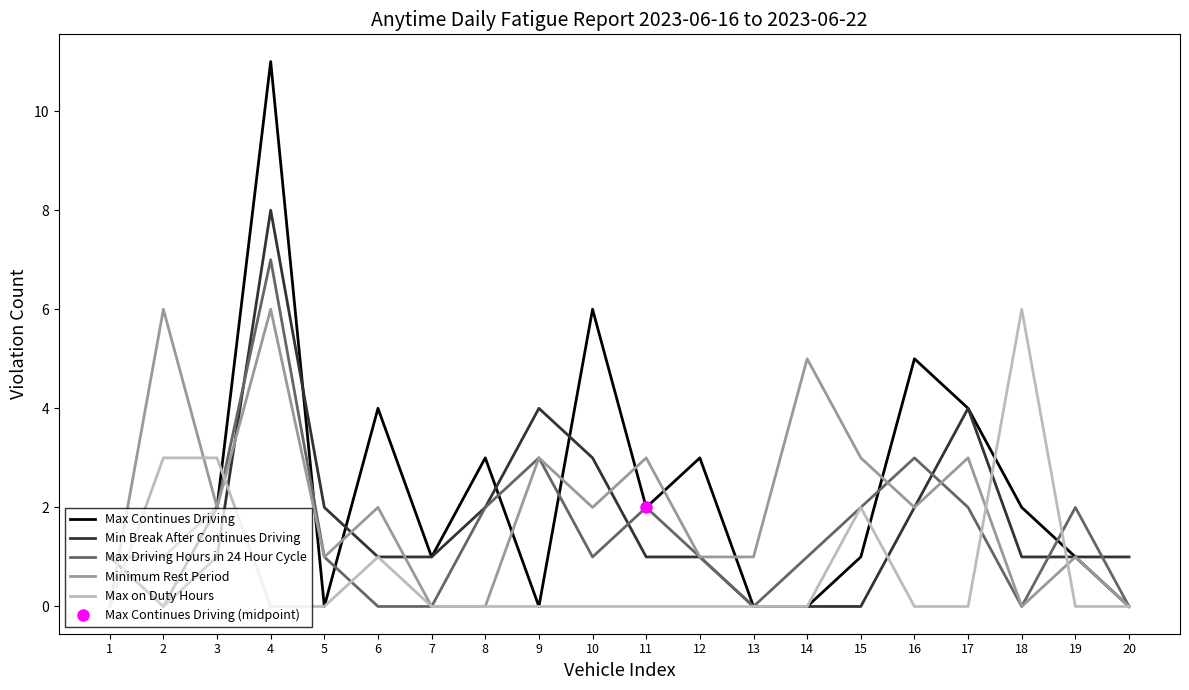

Between 6 and 10, which is larger?

10